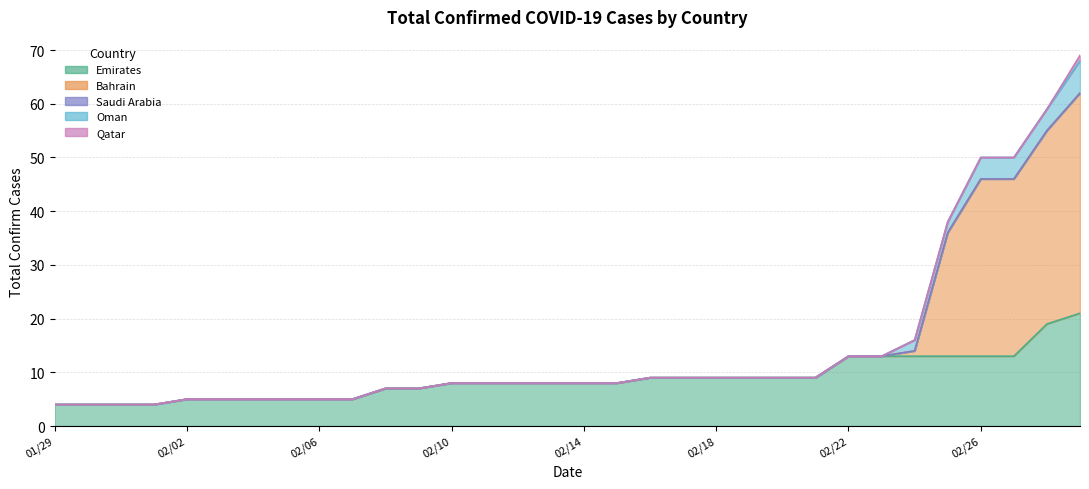

How many lines are shown in the chart?

5